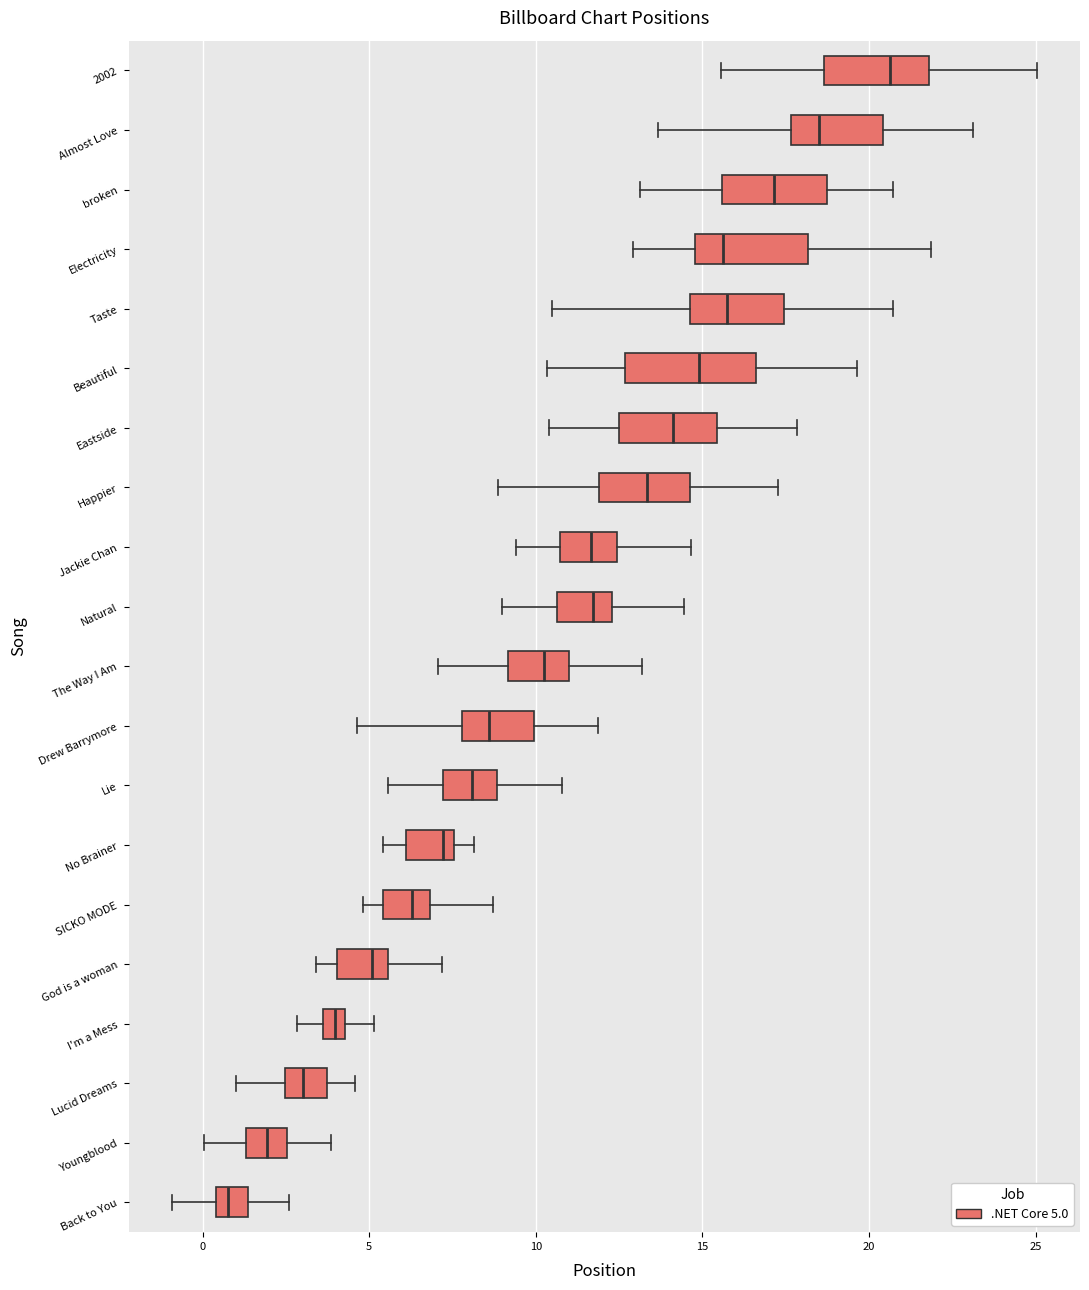

Which box is the widest, from its left edge to its right edge?

Beautiful